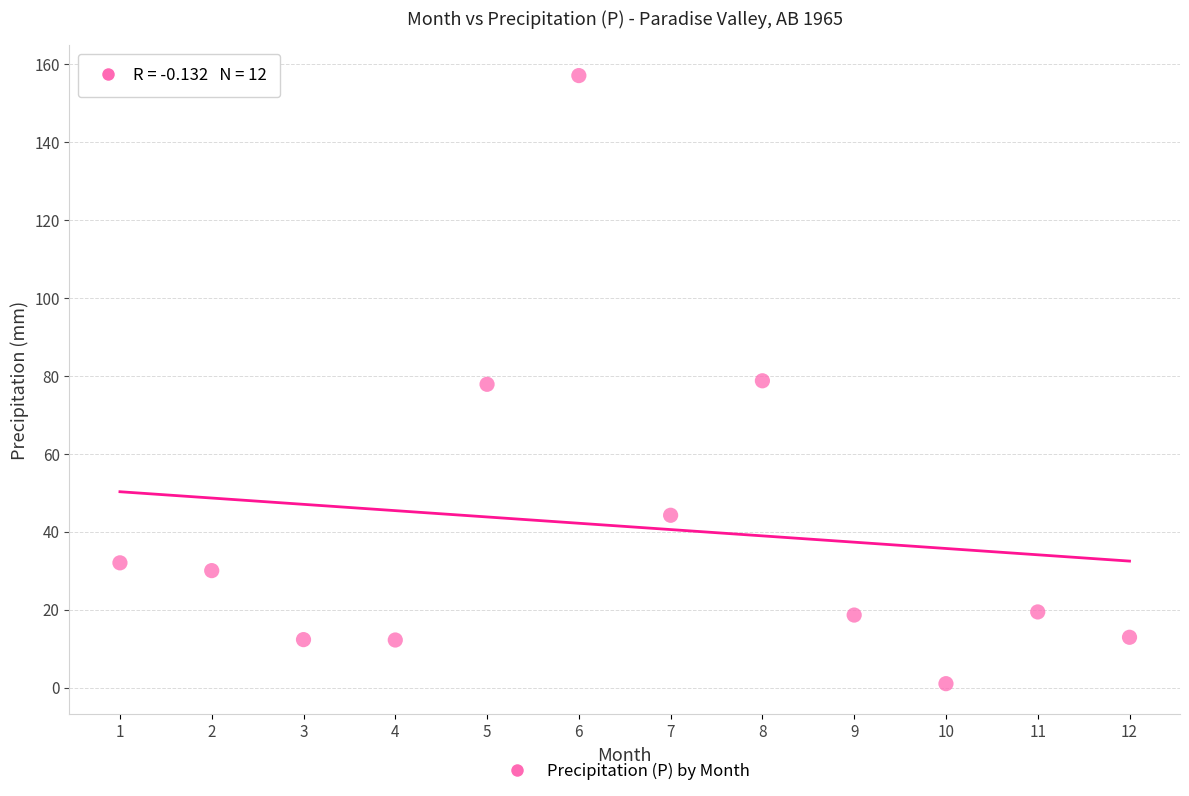

What is the range of X values (max minus min)?

11.0